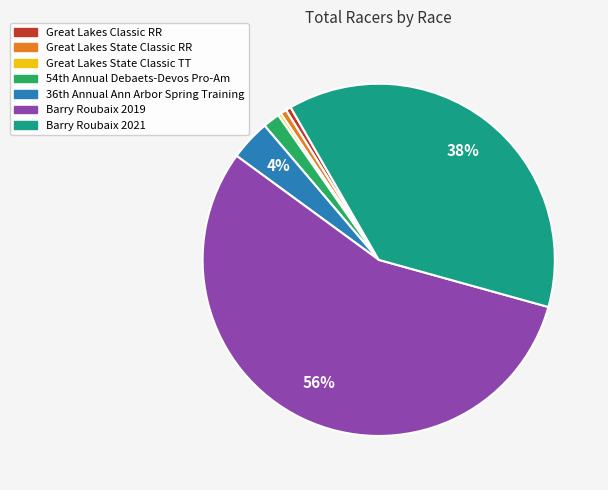

The Barry Roubaix 2021 slice represents 47% of the pie. True or false?

False